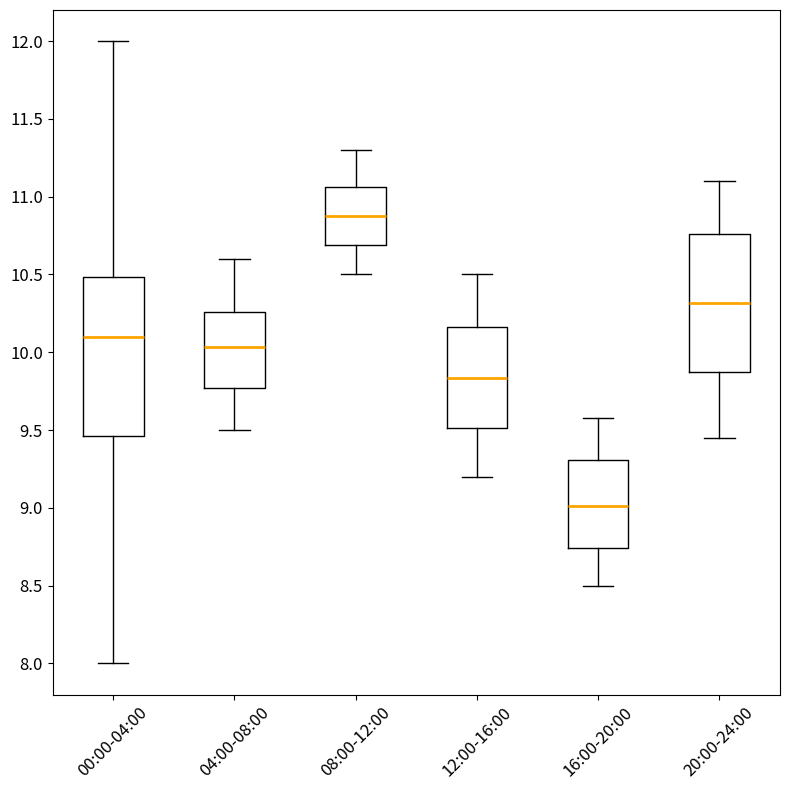

Which box's median line is the lowest?

16:00-20:00